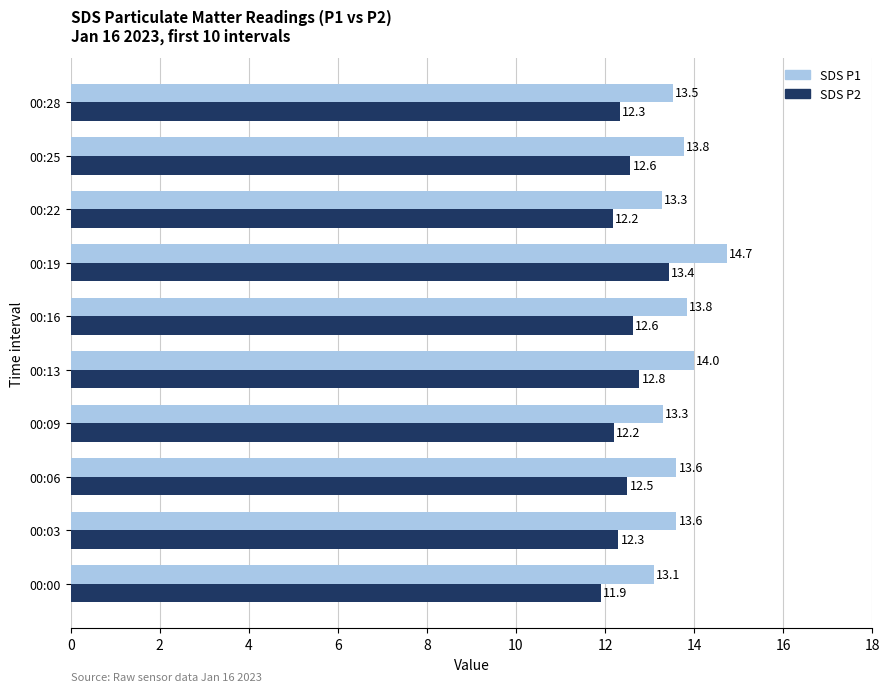

At which label does SDS P2 reach its peak?

00:19